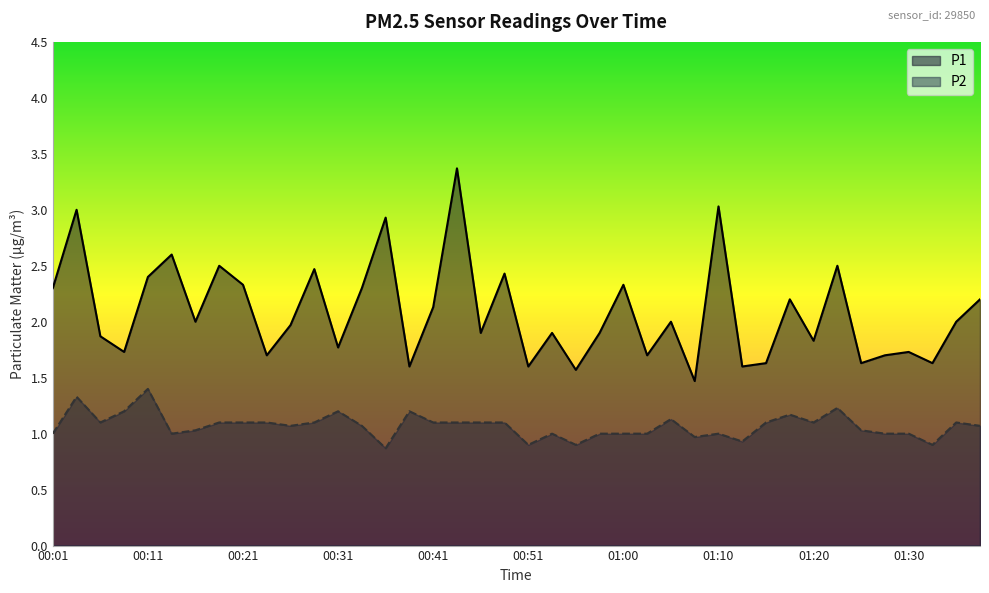

What is the value of the P1 point at the 18th from the left?

3.4